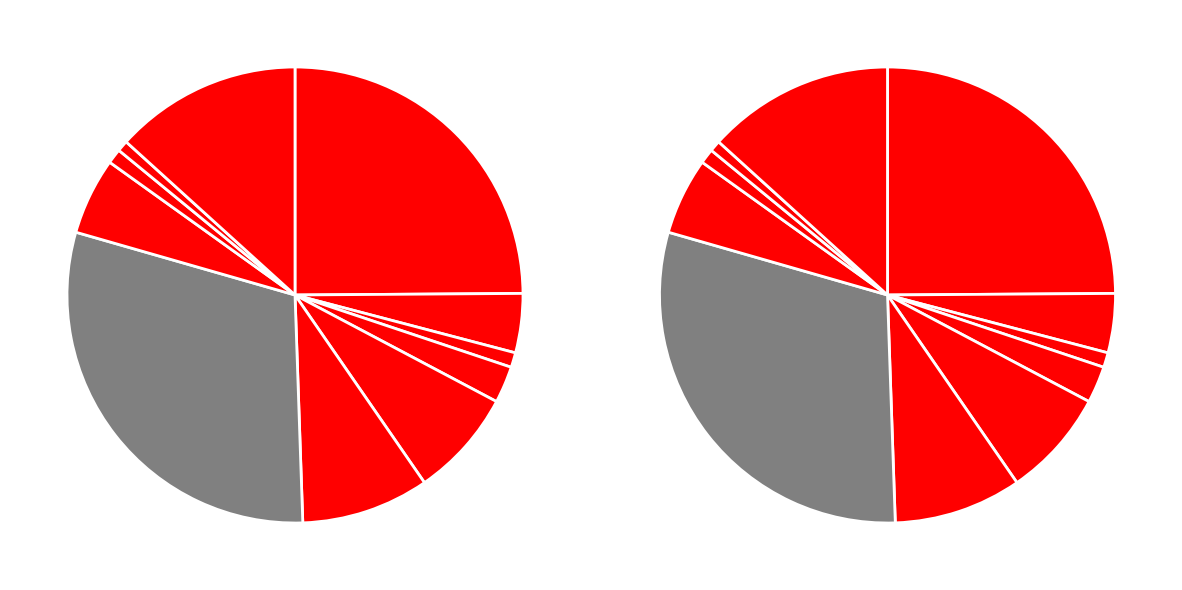

Rank the categories by value from highest to lowest.

плов, творожная запеканка, банан, салат из огурцов и помидор, масло сливочное, сок, чай с молоком, повидло, хлеб (завтрак), хлеб бел., хлеб черн.